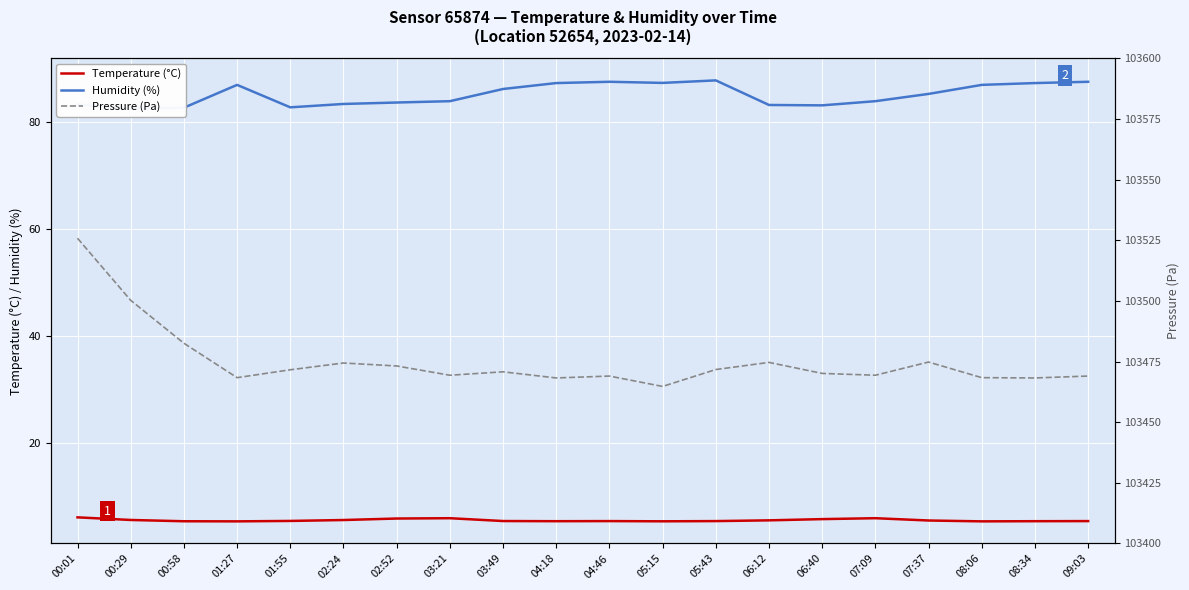

List the labels in order of Pressure (Pa) value, smallest first.

05:15, 04:18, 08:34, 01:27, 08:06, 04:46, 09:03, 03:21, 07:09, 06:40, 03:49, 01:55, 05:43, 02:52, 02:24, 06:12, 07:37, 00:58, 00:29, 00:01